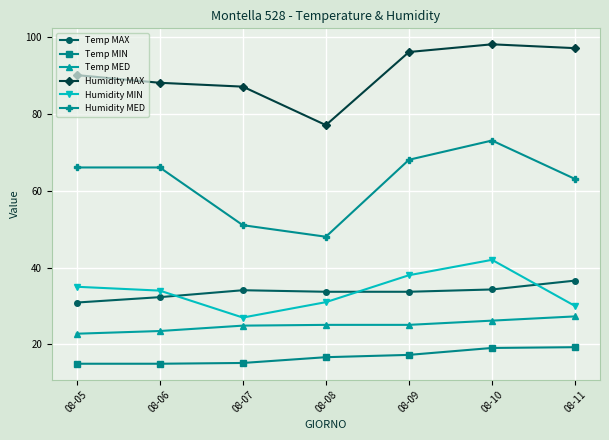

How many intersections are there between Temp MAX and Humidity MIN?

3